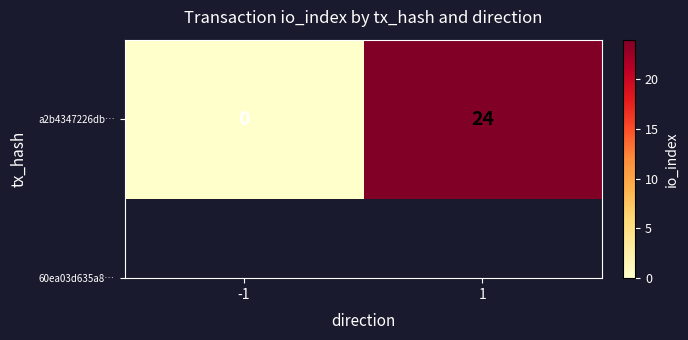

What is the change in value from -1 to 1?

+24